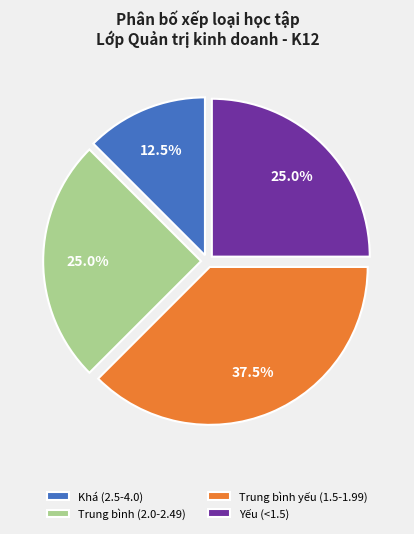

Does any single category account for the majority?

No